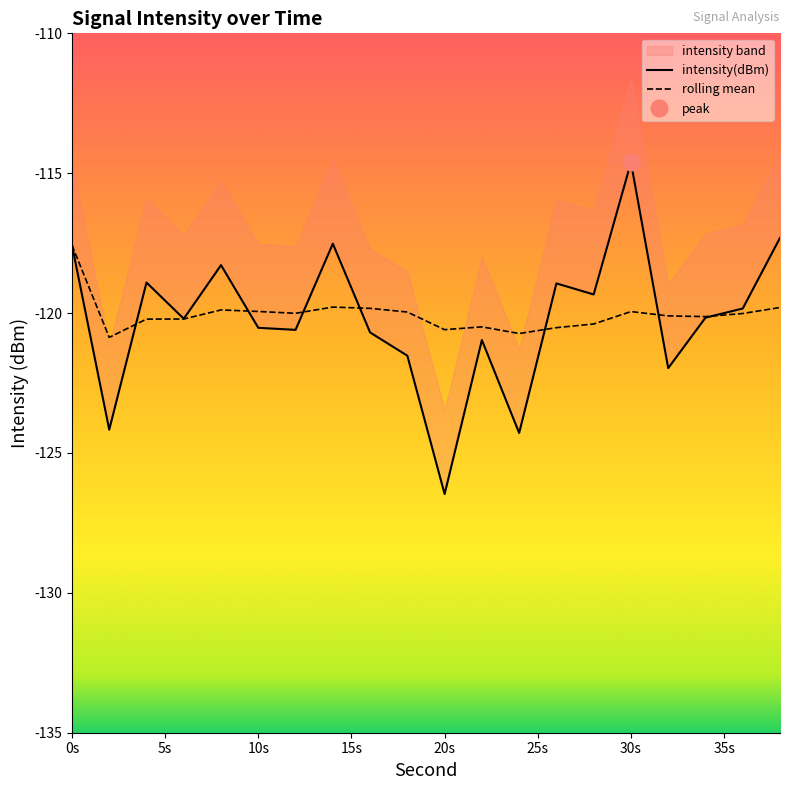

What is the highest value of the rolling mean series?

-117.6